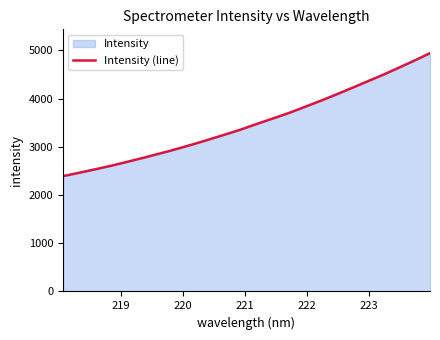

What is the difference between the maximum and minimum values?

2549.8